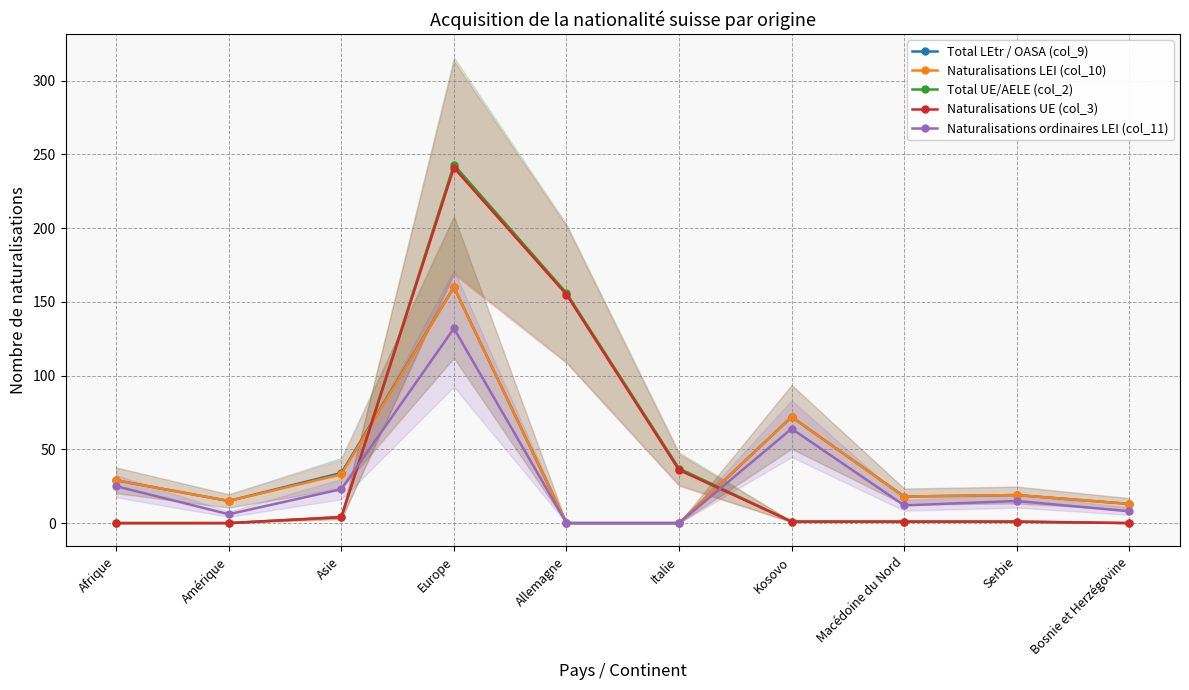

At which category does Total UE/AELE (col_2) reach its first local peak?

Europe